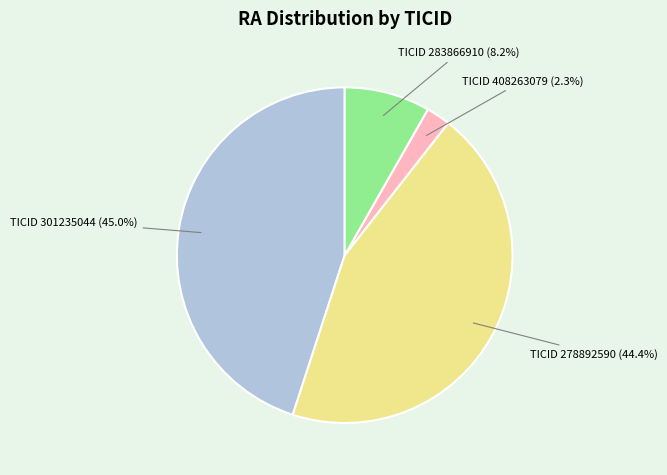

How many slices are in this pie chart?

4